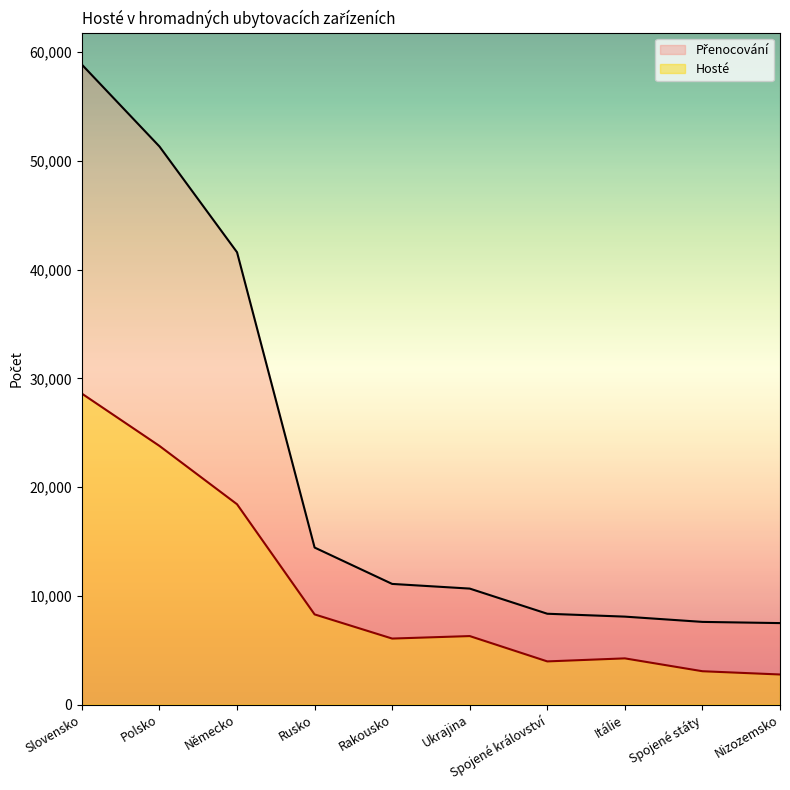

At which category does the chart reach its minimum across all series?

Nizozemsko